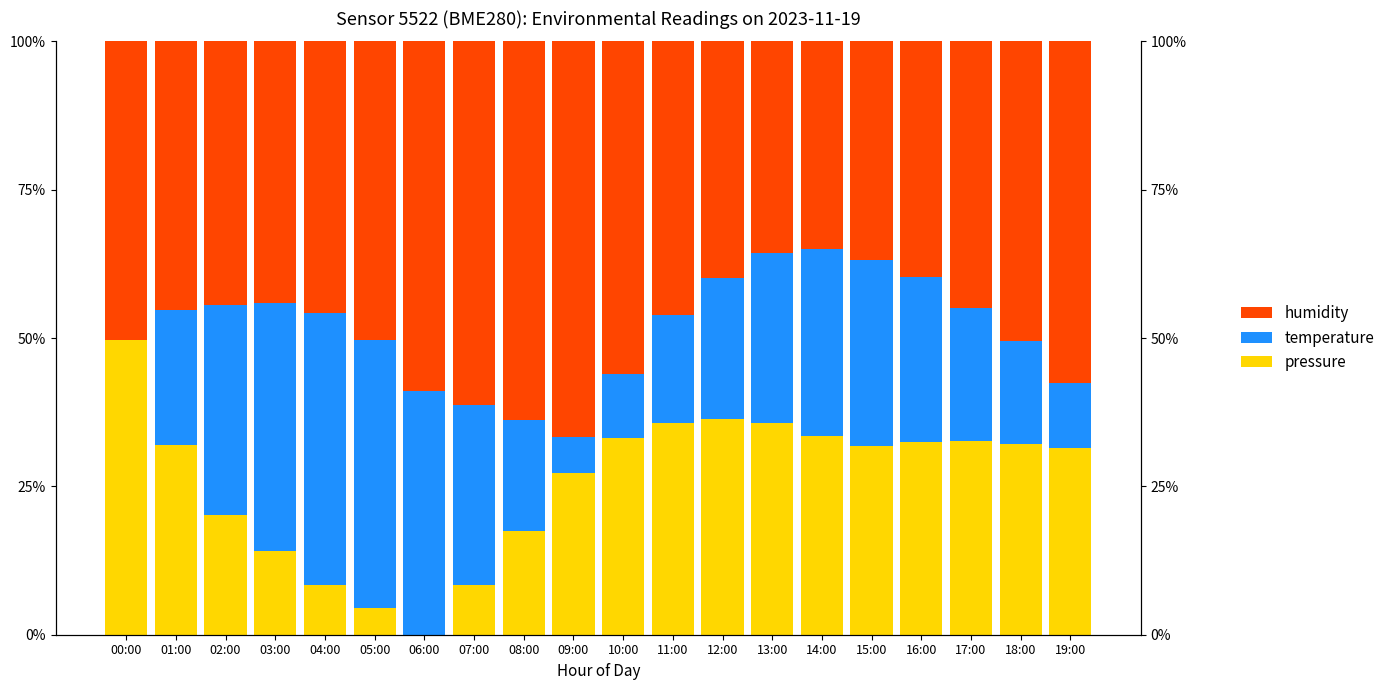

Which category has the highest value across all series?

09:00